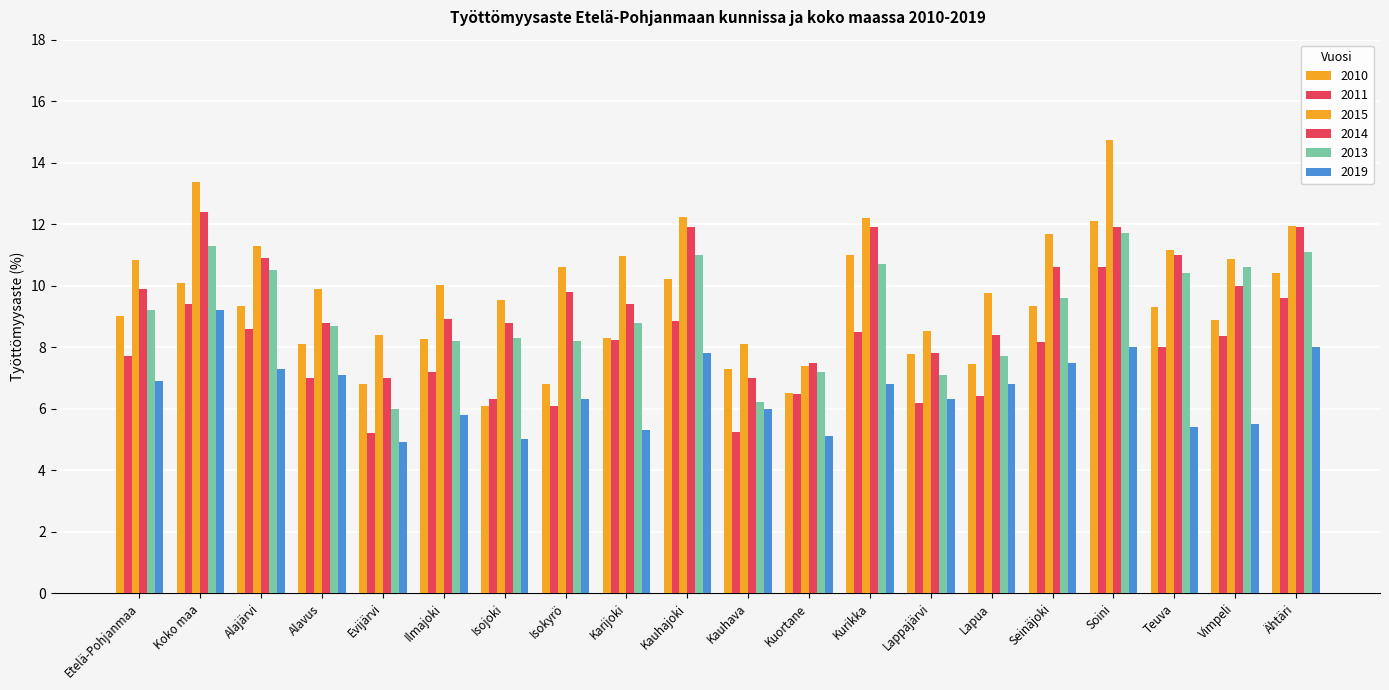

How many bars are there in total?

120